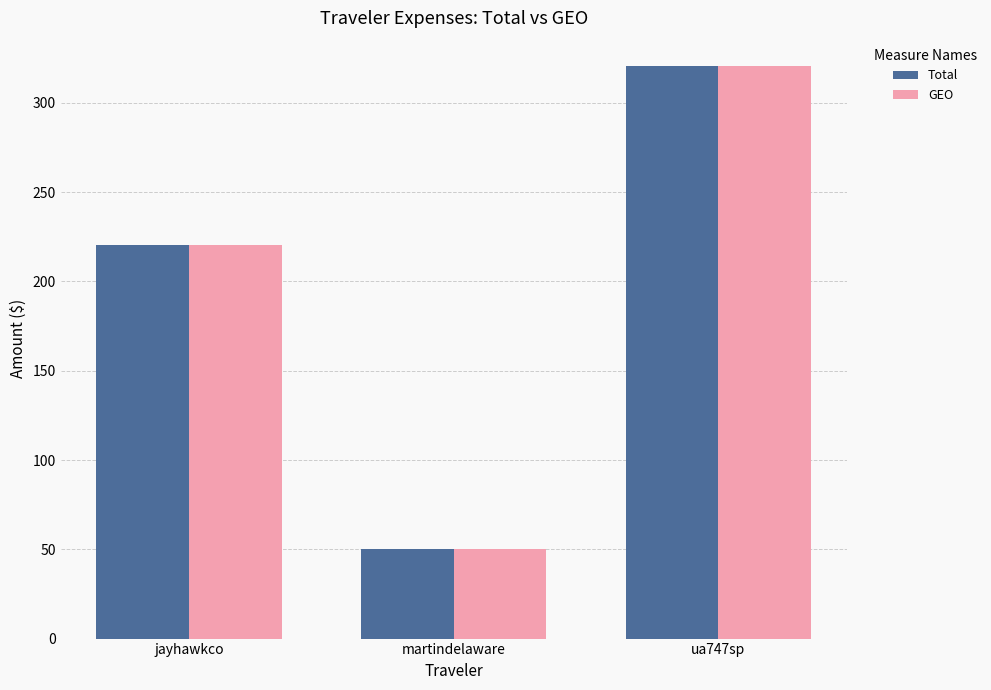

The GEO series shows 350.4 at jayhawkco. True or false?

False